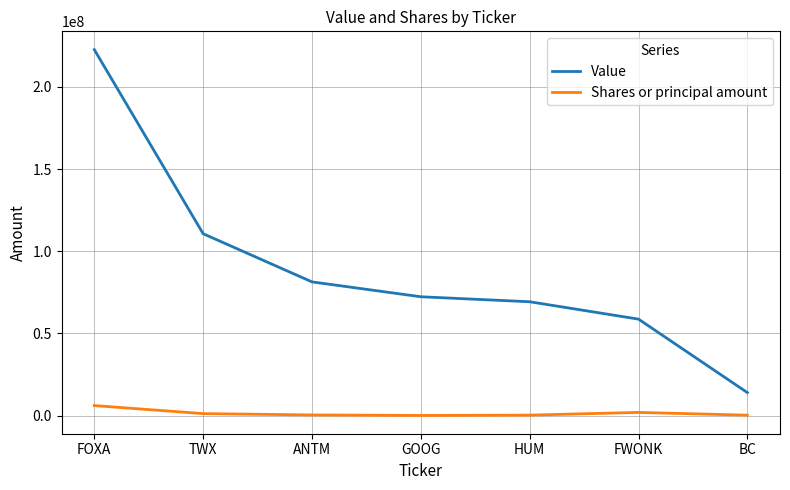

What is the minimum value for Value?

13976000